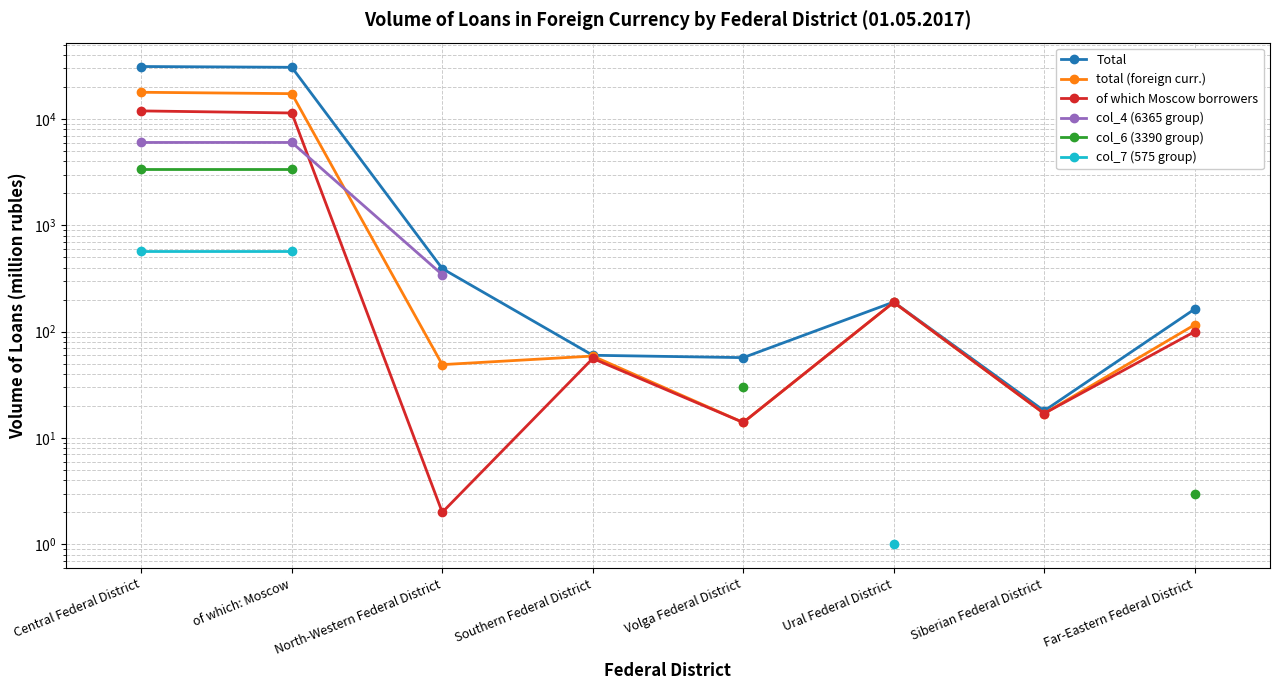

What value does the Total series have at Siberian Federal District?

18.0